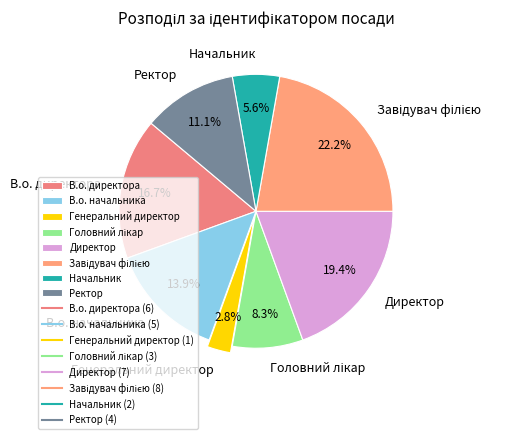

Does any single category account for the majority?

No